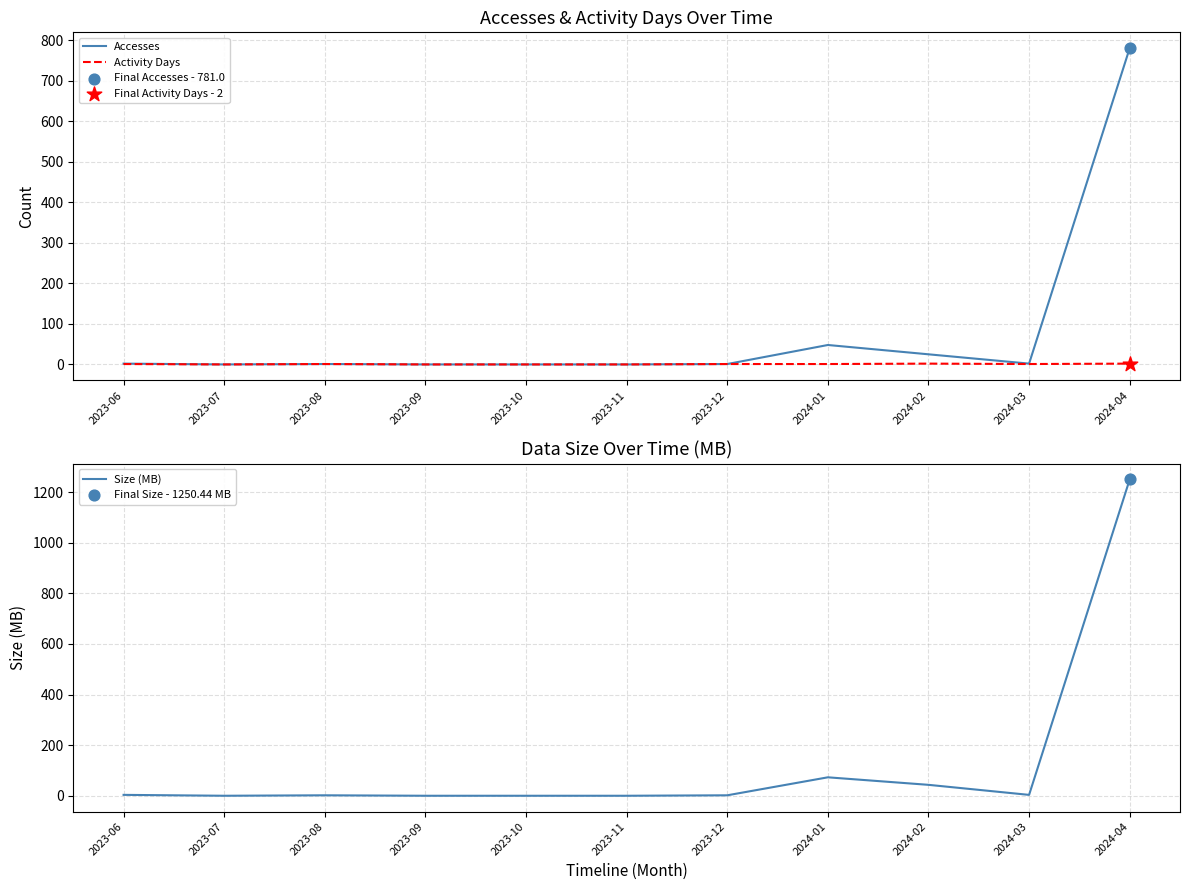

What is the total value across all series at 2023-08?

3.8